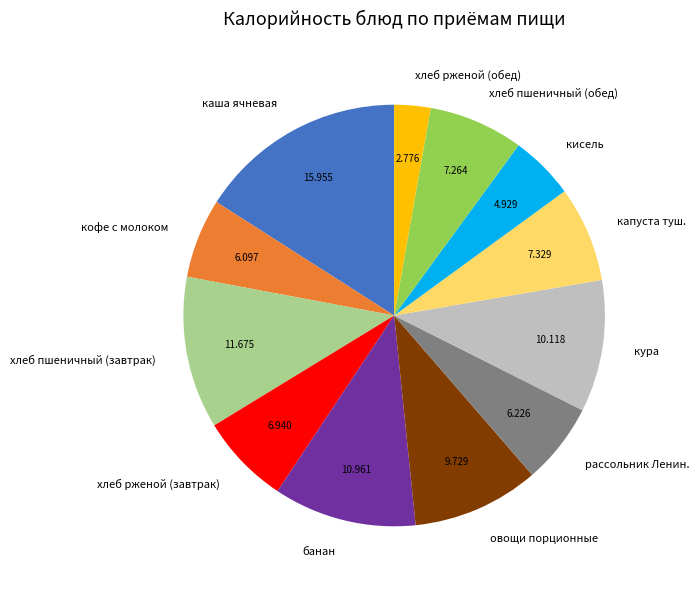

Is the sum of каша ячневая and хлеб рженой (обед) greater than half?

No